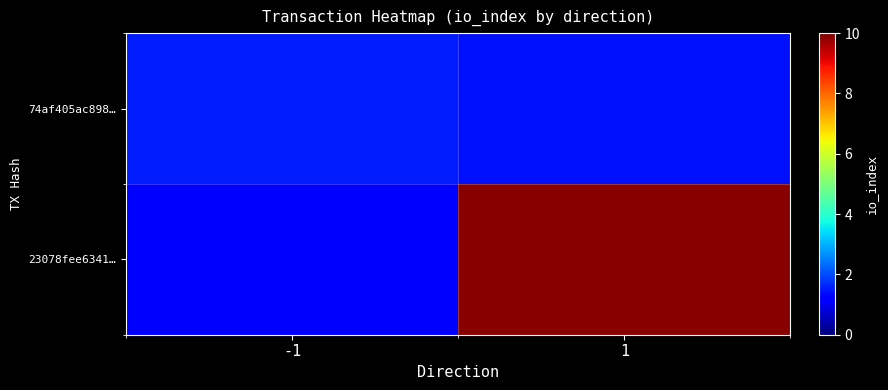

How many data points does each series have?

2